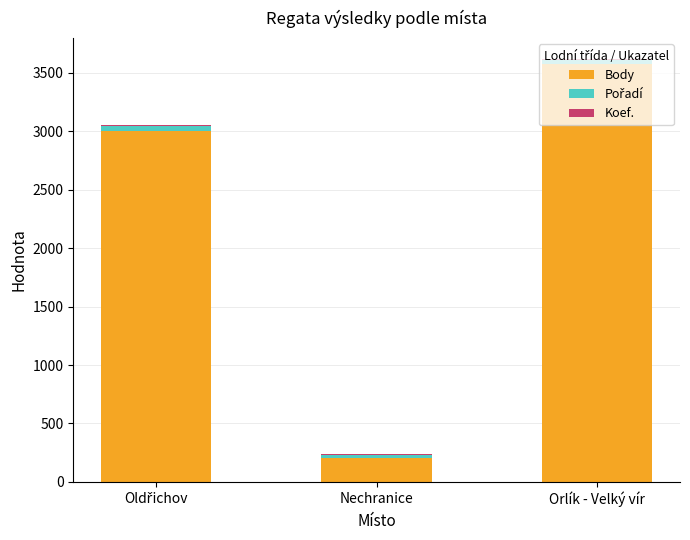

At which label does Body reach its peak?

Orlík - Velký vír